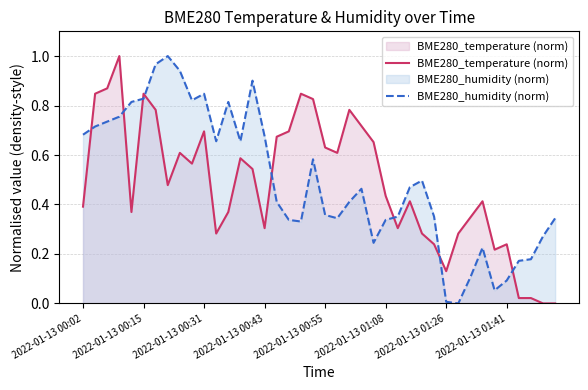

Does the chart have visible grid lines?

Yes